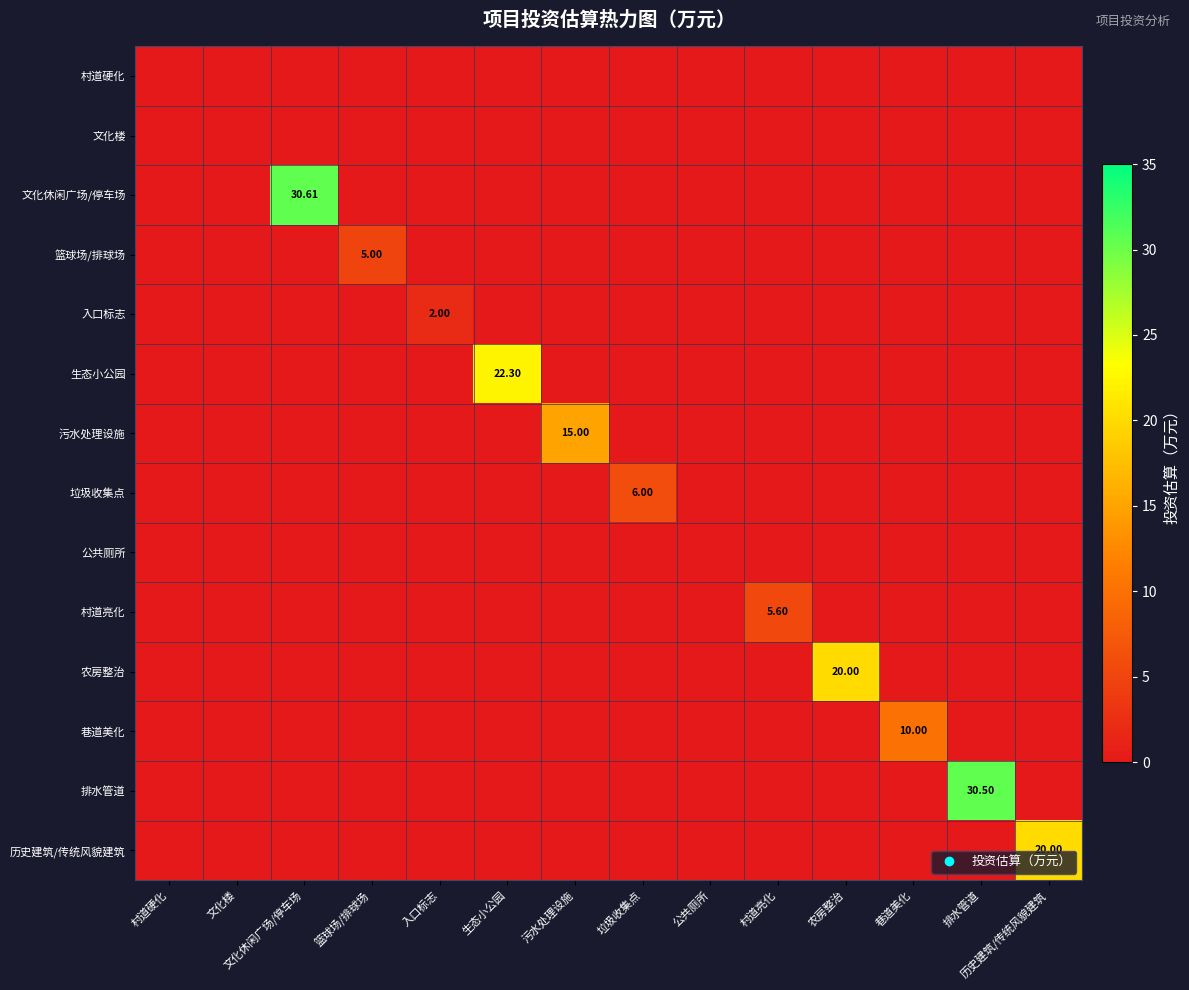

How many positive values does the 篮球场/排球场 series have?

1